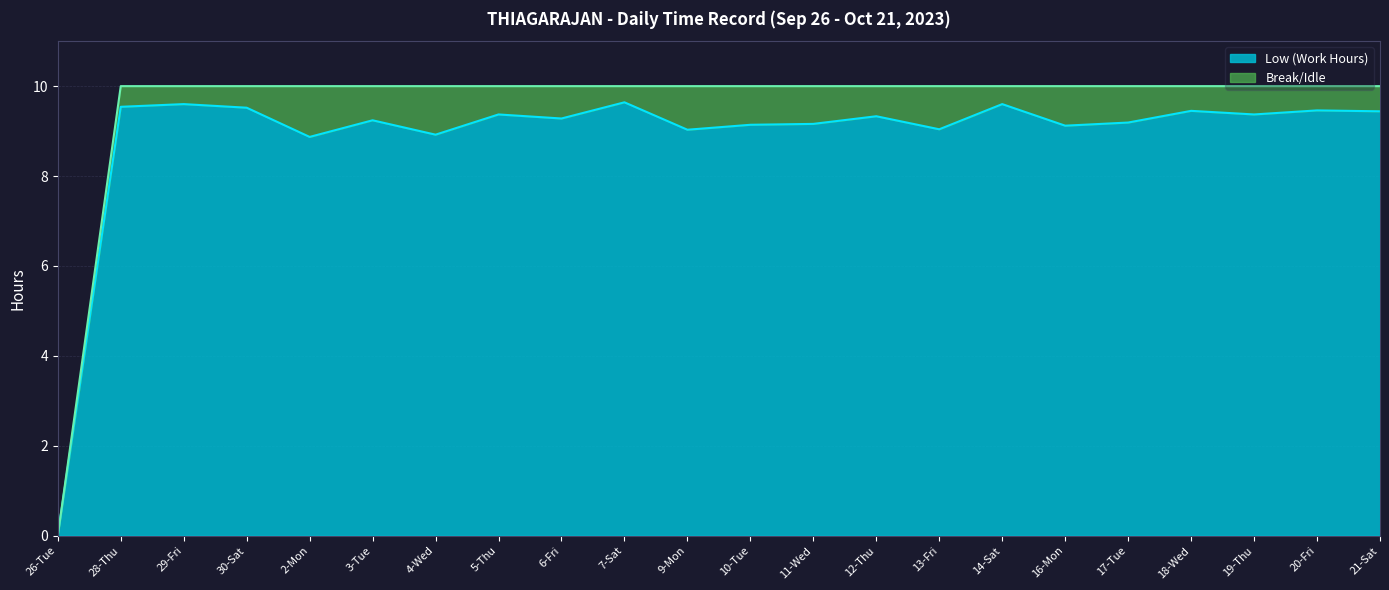

What is the sum of the values at 3-Tue and 20-Fri?

18.7